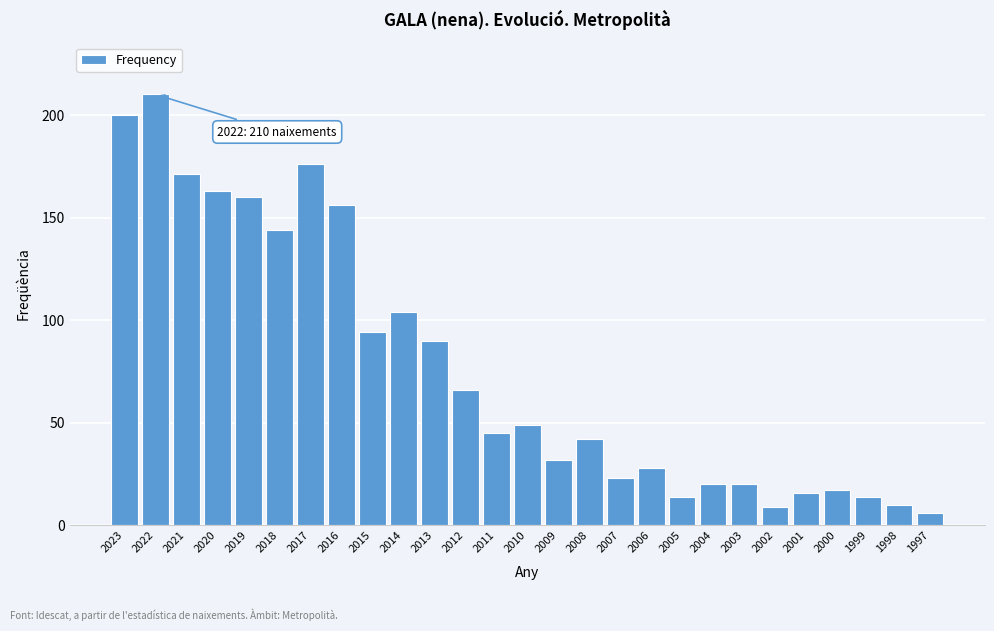

Reading left to right, transcribe all the data shown in this chart.

2023=200	2022=210	2021=171	2020=163	2019=160	2018=144	2017=176	2016=156	2015=94	2014=104	2013=90	2012=66	2011=45	2010=49	2009=32	2008=42	2007=23	2006=28	2005=14	2004=20	2003=20	2002=9	2001=16	2000=17	1999=14	1998=10	1997=6